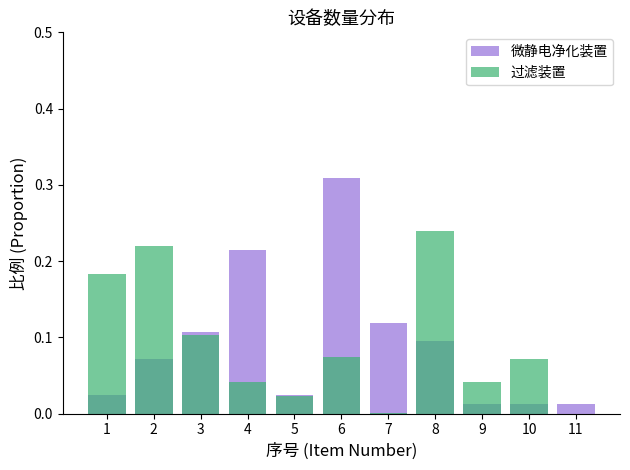

Where is 过滤装置 nearest to the value 0?

11